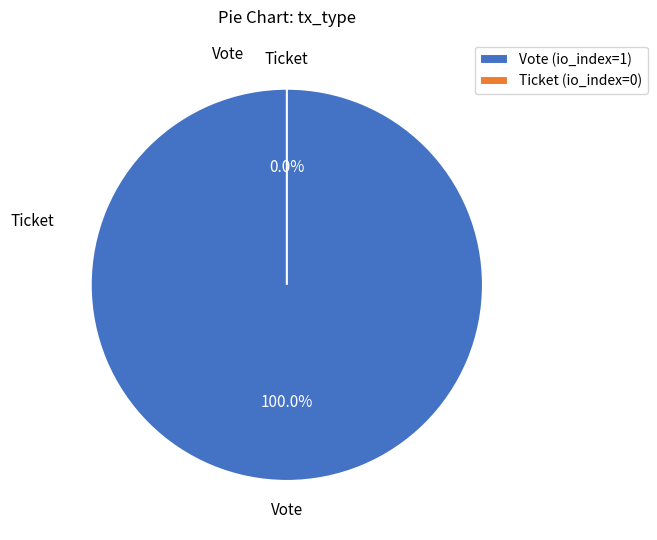

Is it true that Vote is 100% of the pie?

True